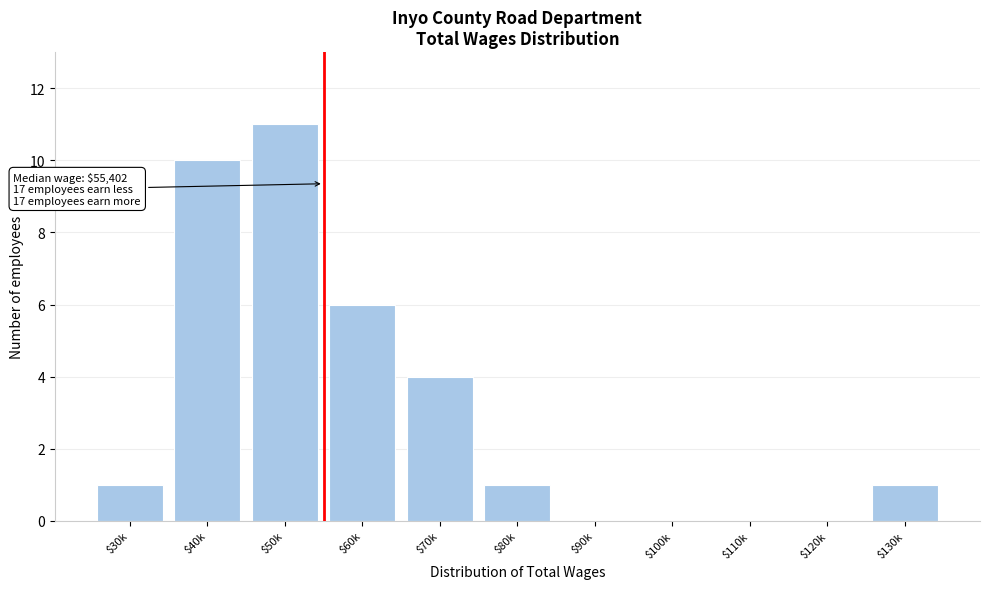

What is the sum of all values?

34